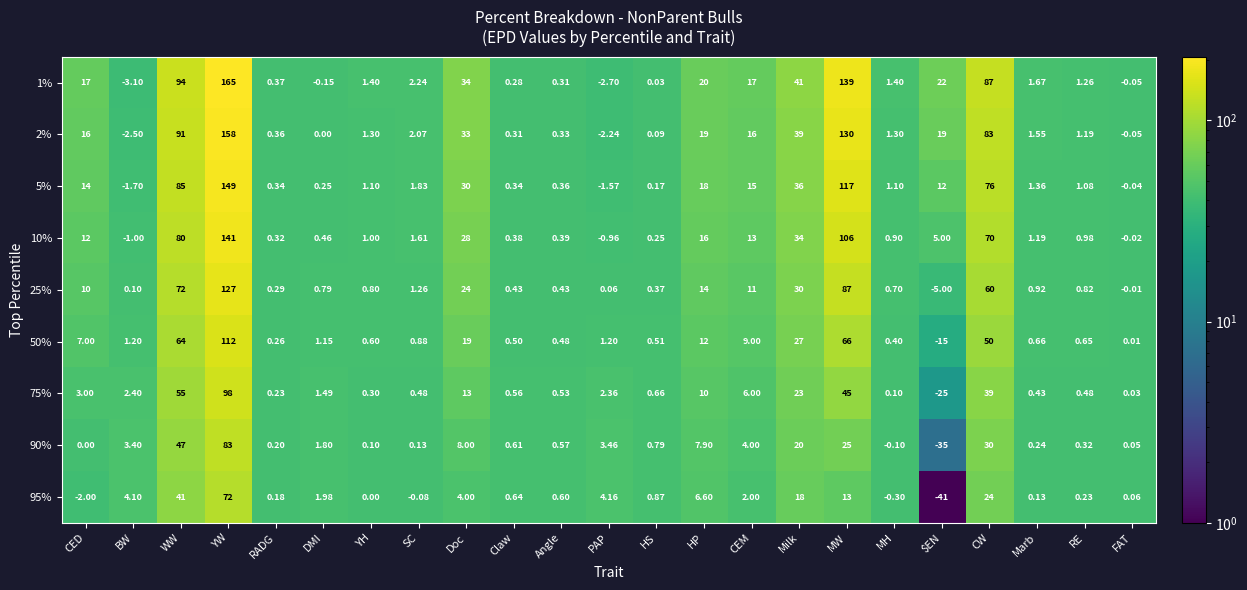

Rank the series at RADG from highest to lowest value.

1%, 2%, 5%, 10%, 25%, 50%, 75%, 90%, 95%